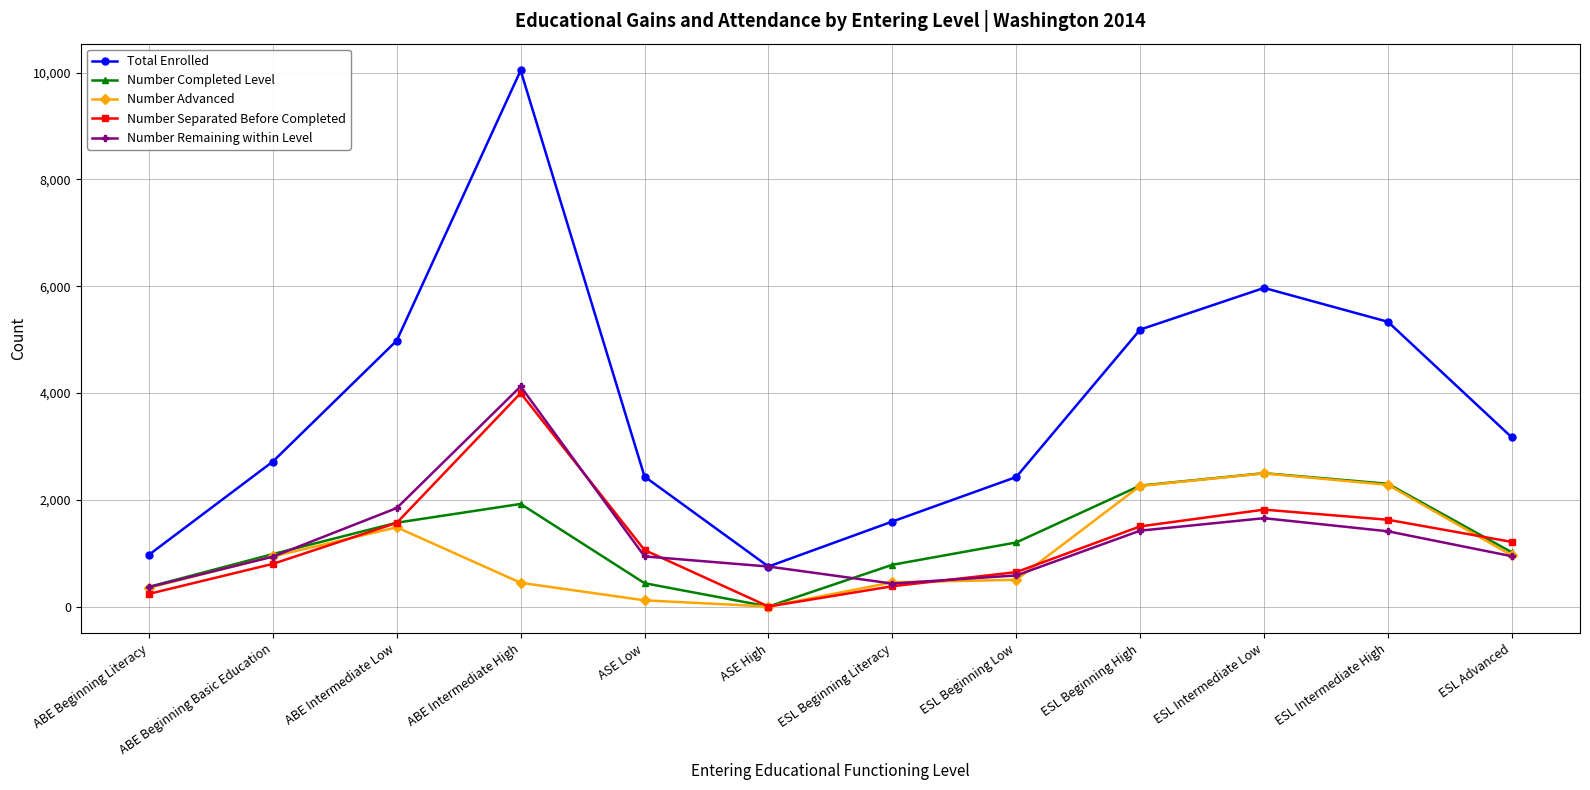

At which category is the sum across all series the highest?

ABE Intermediate High